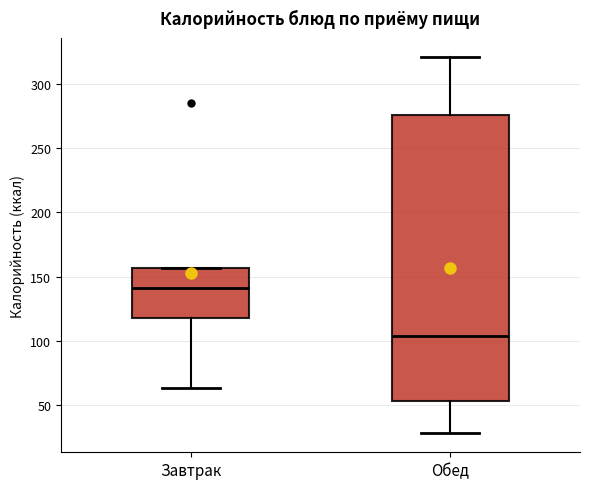

Where does the median line of the box for Завтрак sit on the y-axis? The values are not printed on the chart, so give them approximately, as read against the axis.

140